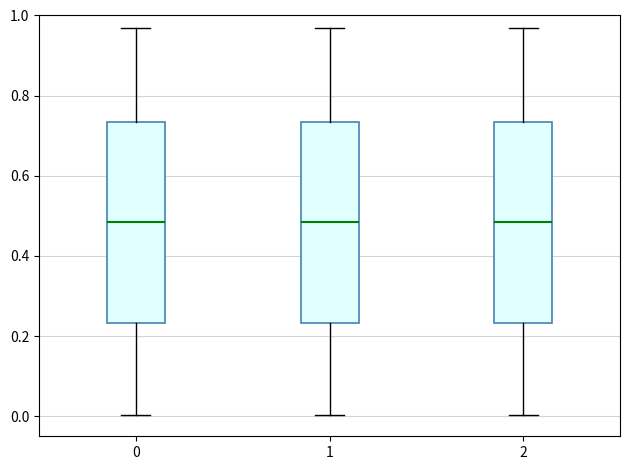

Where is the upper edge of the box at x = 0 on the y-axis? The values are not printed on the chart, so give them approximately, as read against the axis.

0.74